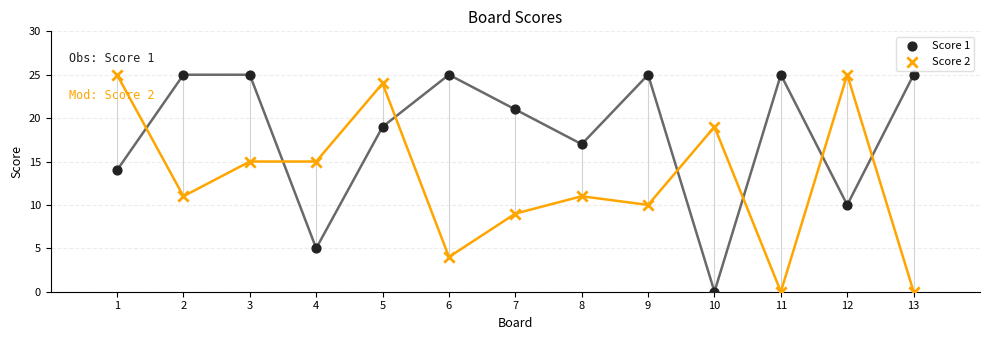

What are all the series names shown in the legend?

Score 1, Score 2